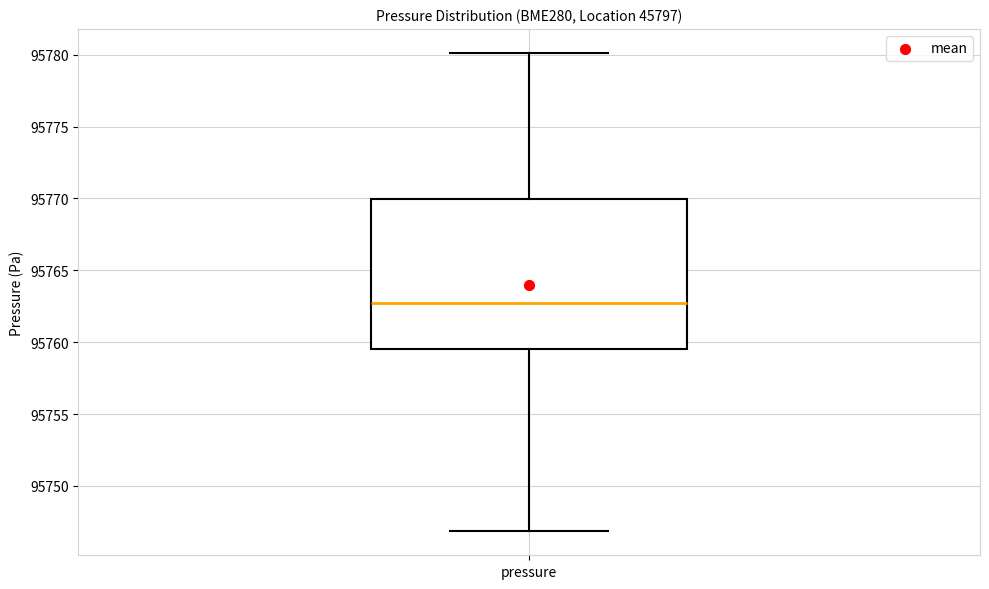

Read this box plot against the y-axis: the position of the median line, the range covered by the box, and the ends of both whiskers. The values are not printed on the chart, so give them approximately, as read against the axis.

median 95762.5, box 95759.5 to 95770.0, whiskers 95747.0 to 95780.0